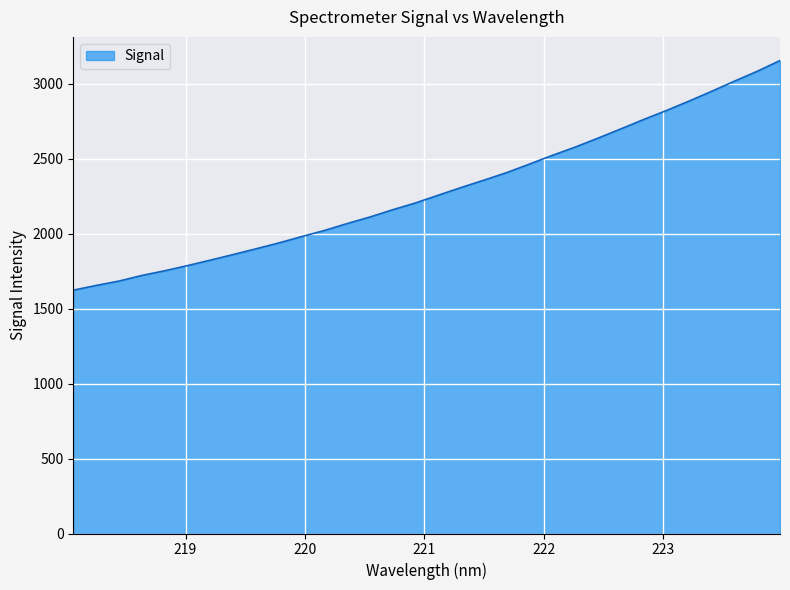

How many values are below 2255?

16